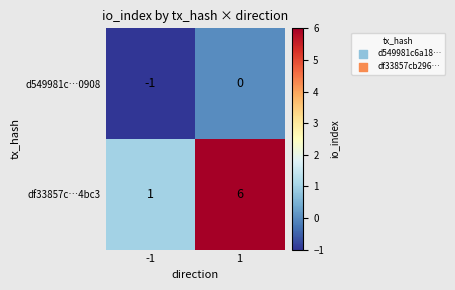

Is it true that df33857c…4bc3 equals 6 at 1?

True